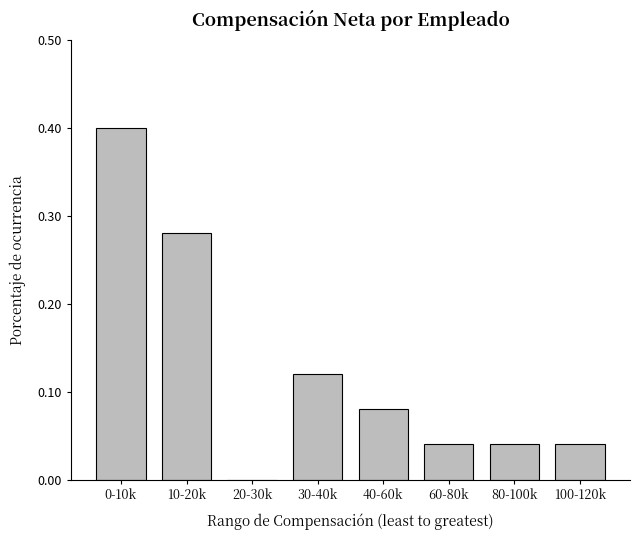

What is the greatest value displayed?

0.4